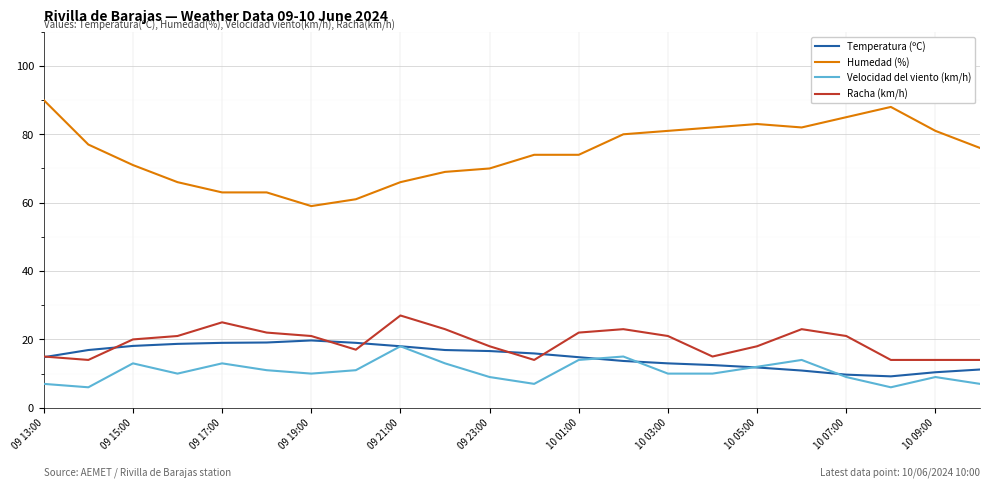

Which series has the largest total across all categories?

Humedad (%)